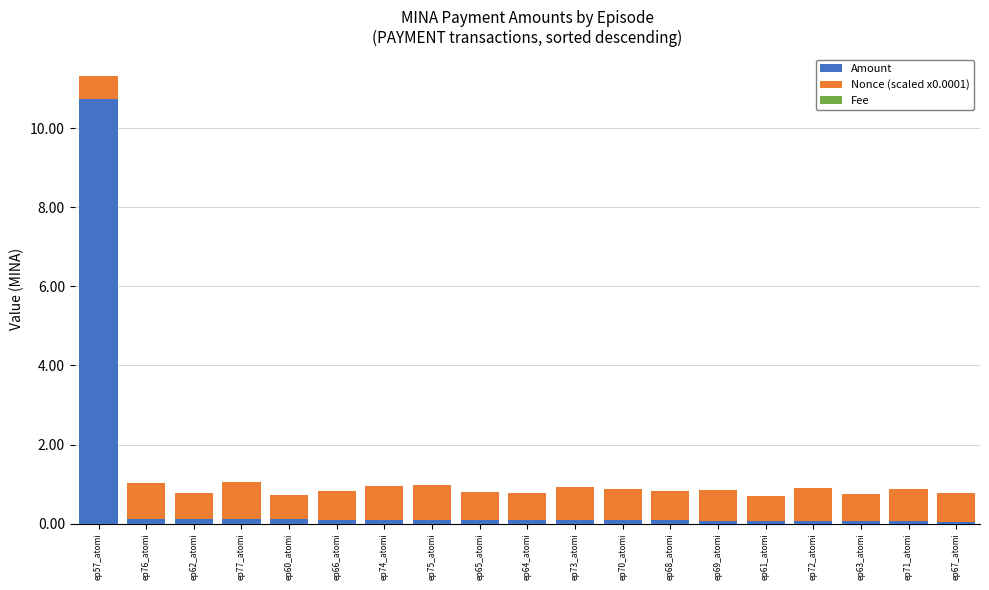

At which category is the sum across all series the highest?

ep57_atomi